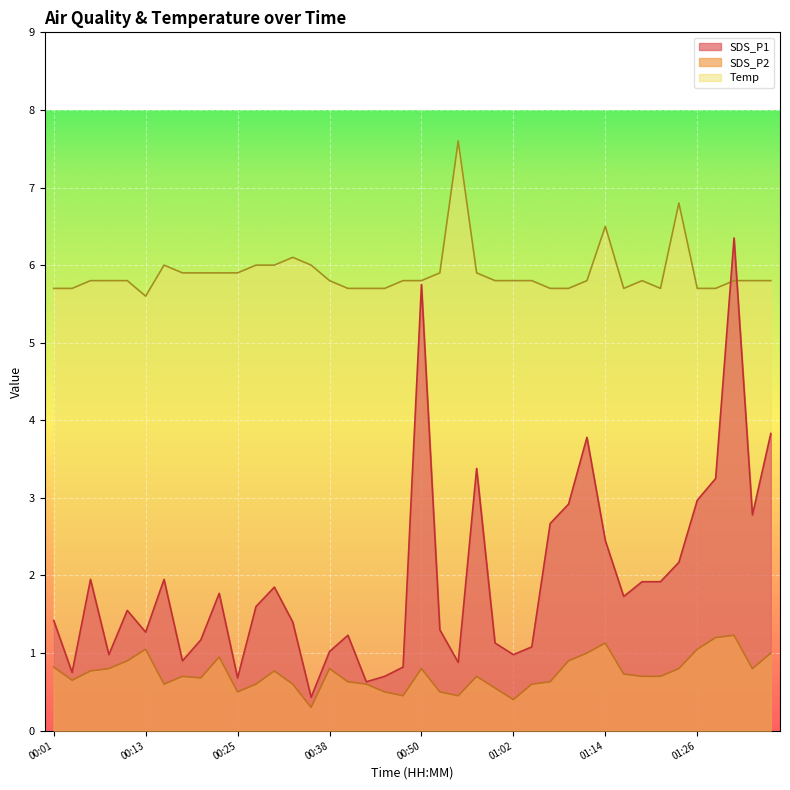

True or false: SDS_P1 and SDS_P2 cross at least once.

False